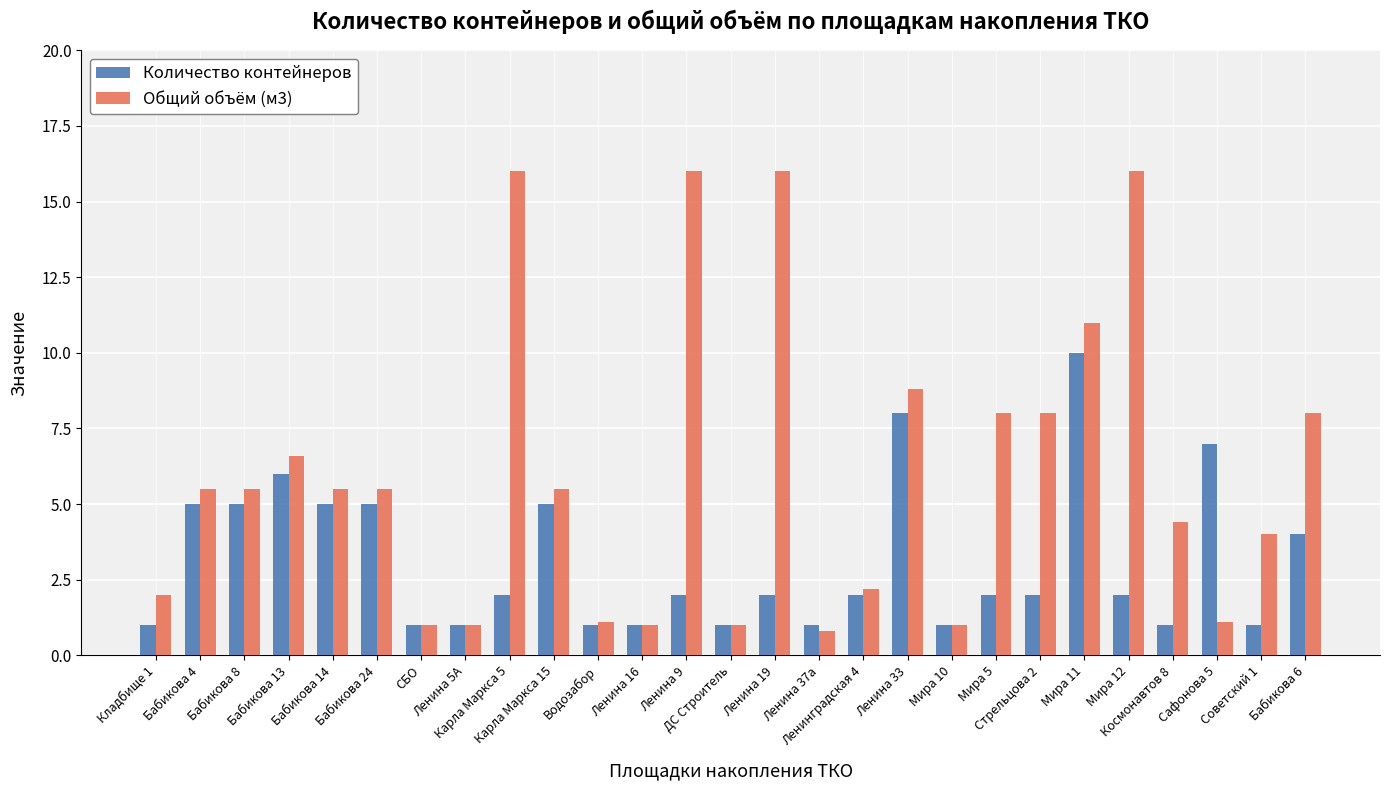

Which series has the widest spread of values?

Общий объём (м3)